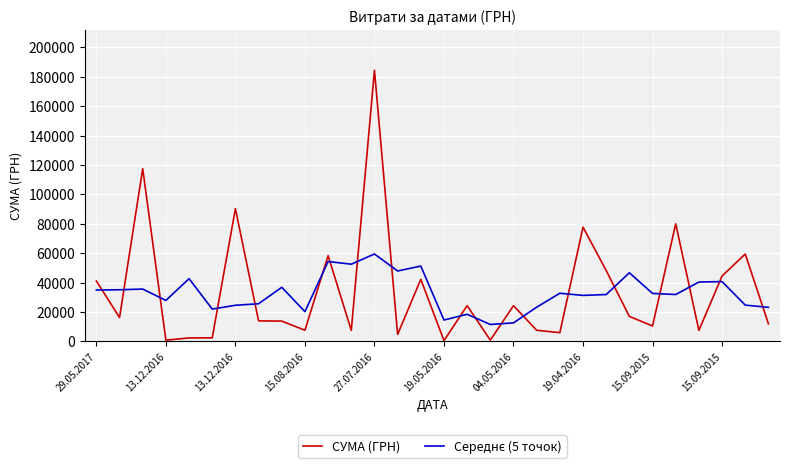

How many values in the СУМА (ГРН) series are below 16250?

15